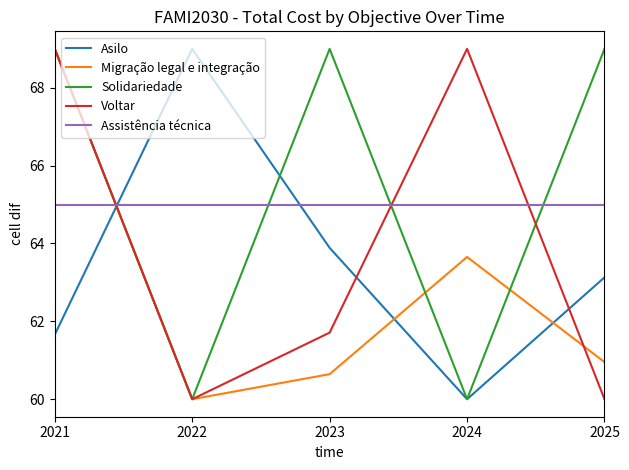

What value does the Assistência técnica series have at 2023?

65.0